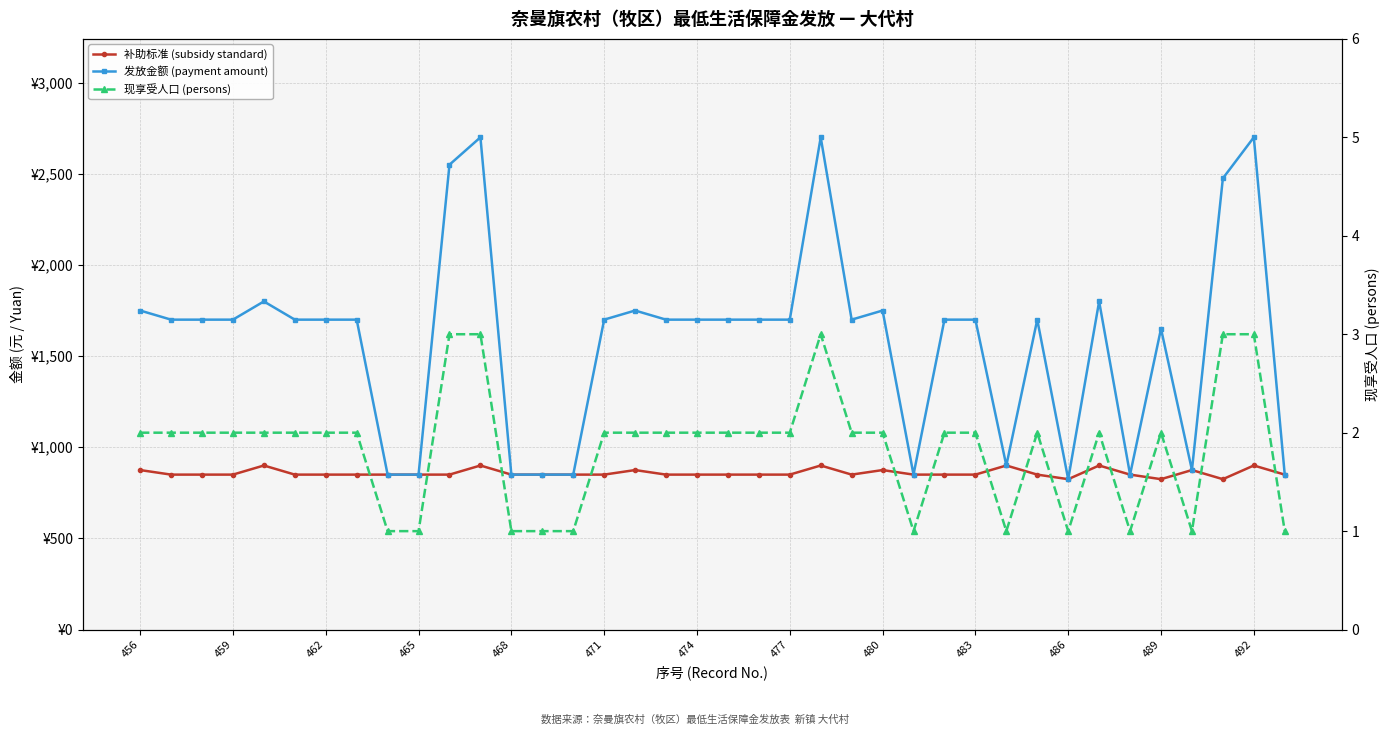

Which series has the largest range (max minus min)?

发放金额 (payment amount)